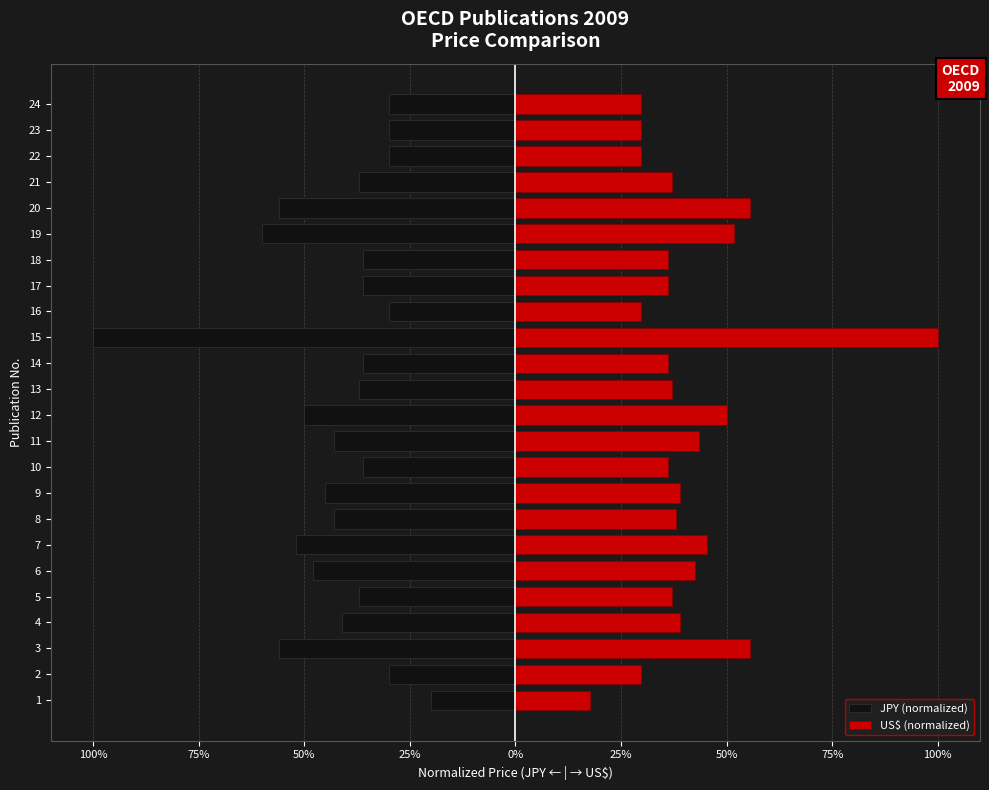

Are the bars horizontal?

Yes